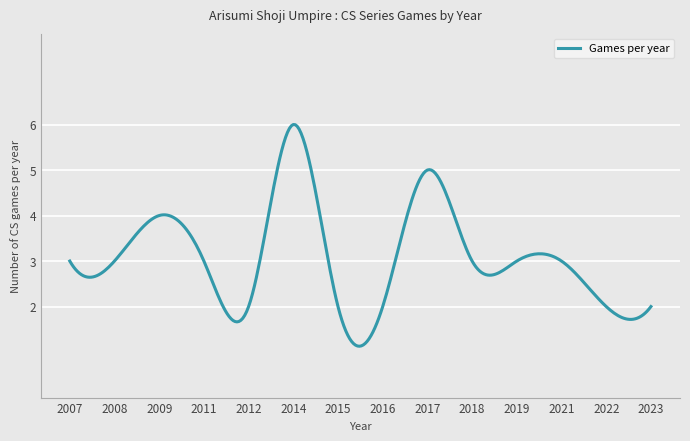

What is the smallest value displayed?

1.1